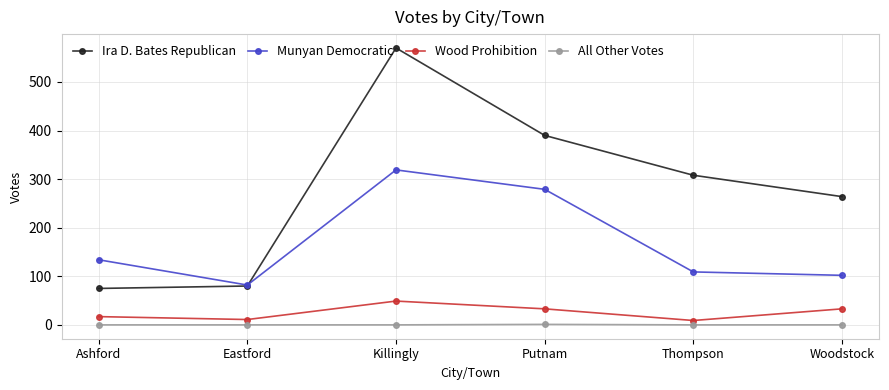

True or false: All Other Votes has a value of 0 at Ashford.

True